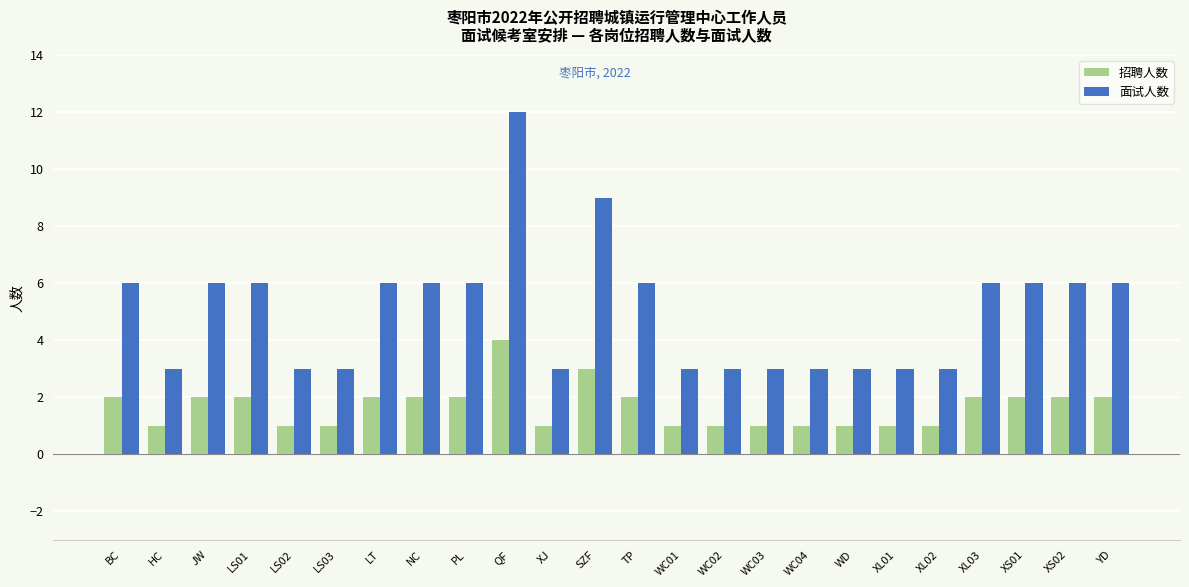

How many groups of bars are there?

24